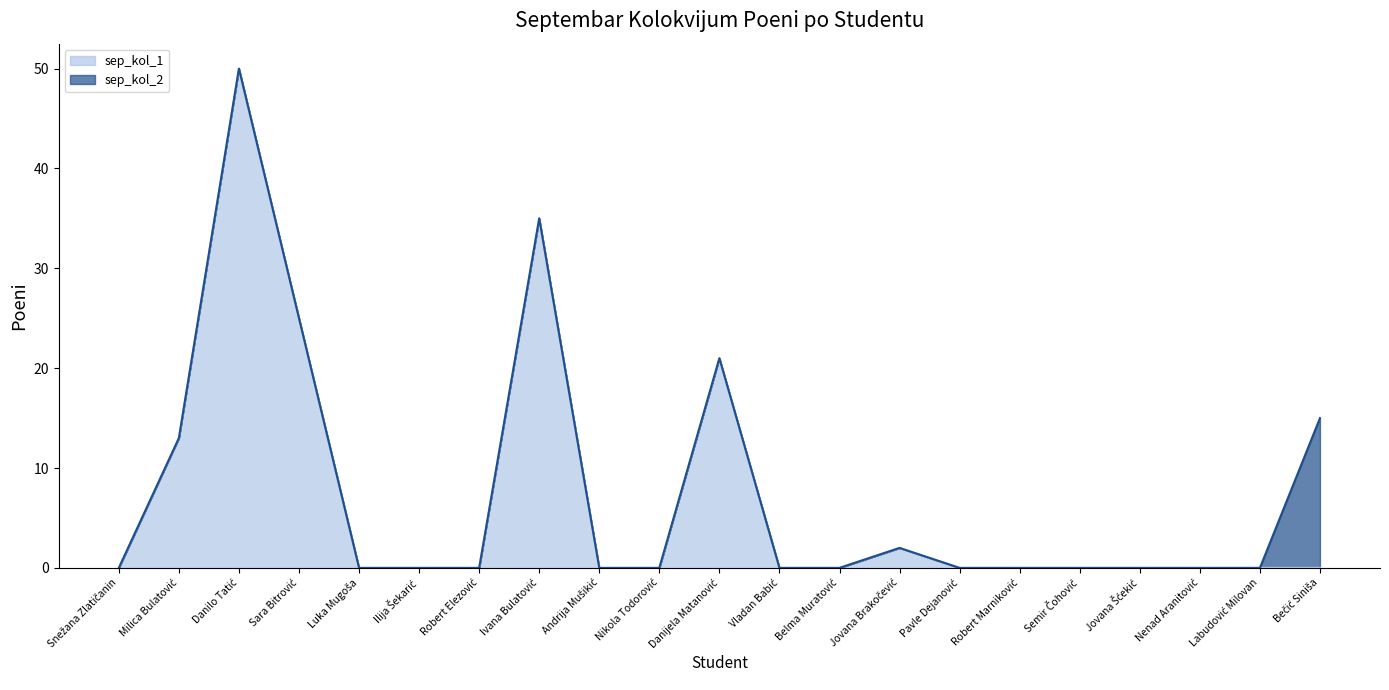

How many data points does each series have?

21